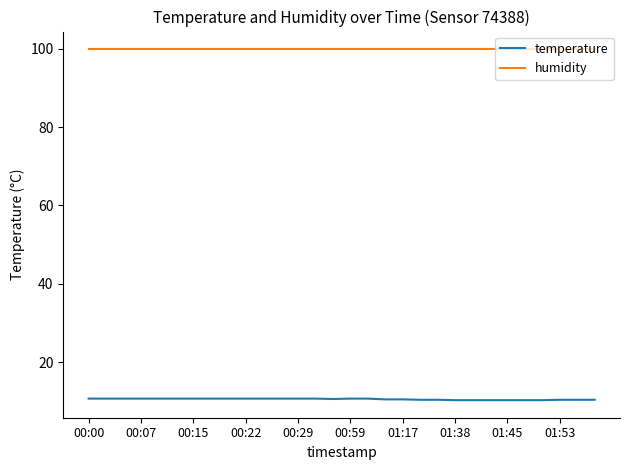

What are all the series names shown in the legend?

temperature, humidity